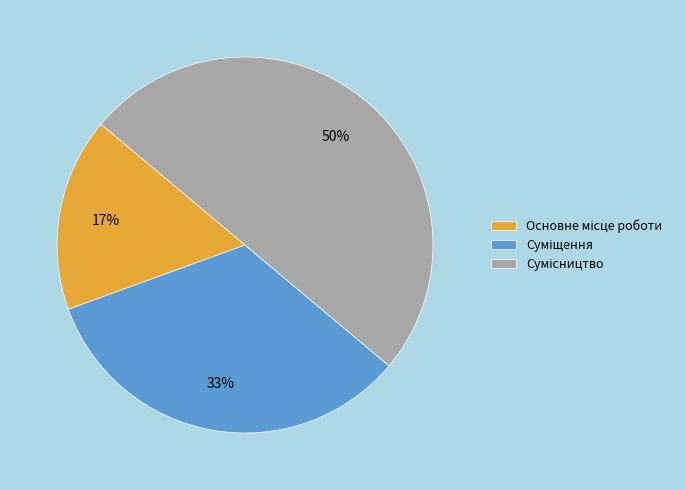

How many segments does this pie chart have?

3